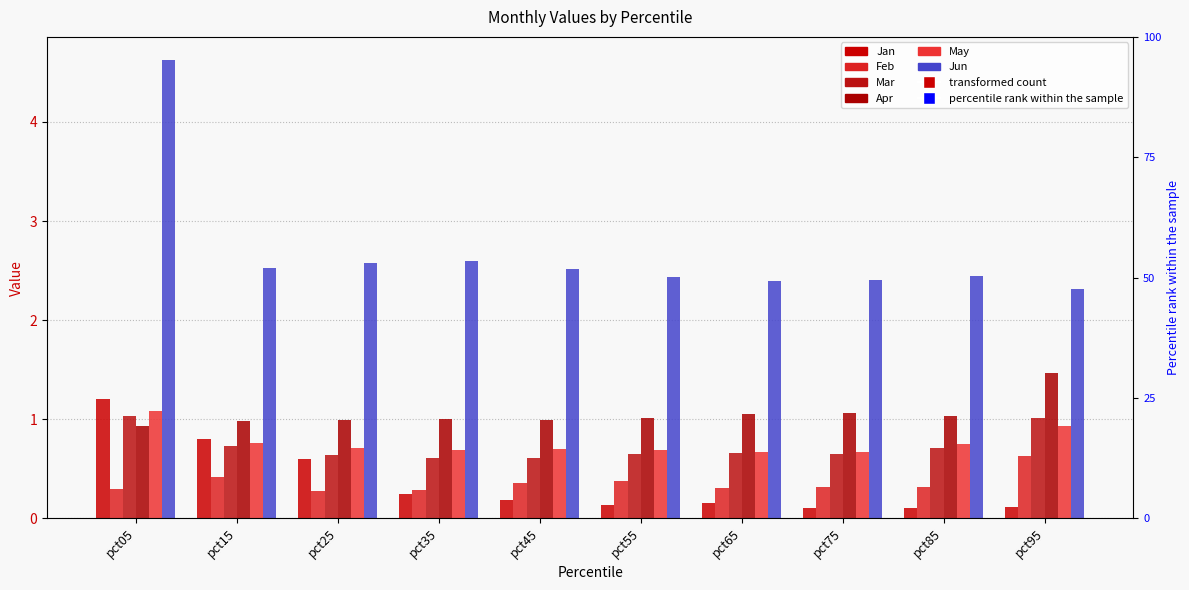

How many bars are there in total?

60